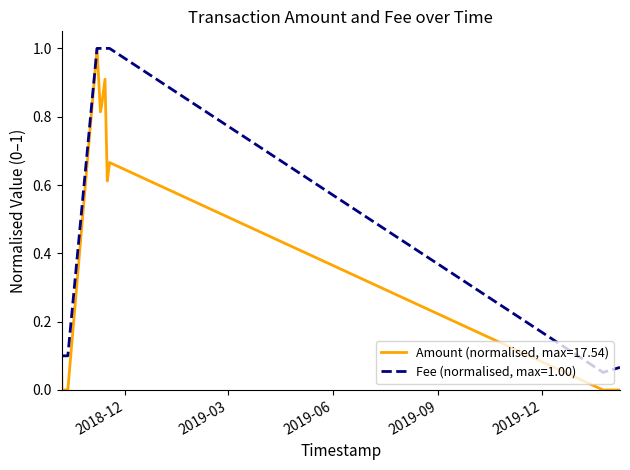

How many lines are shown in the chart?

2